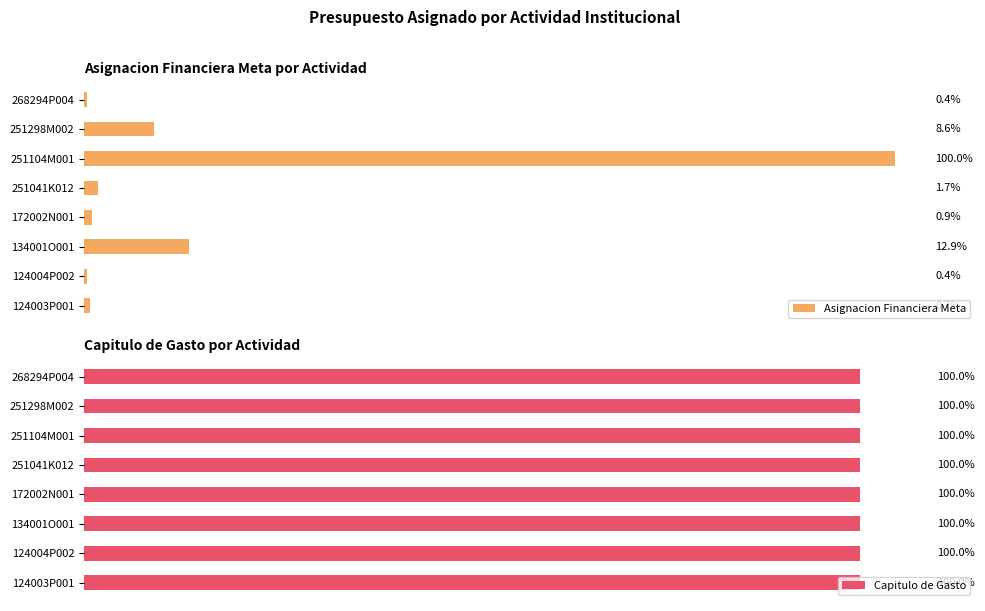

The Asignacion Financiera Meta (sum by Activity) series shows 21168 at 124004P002. True or false?

False